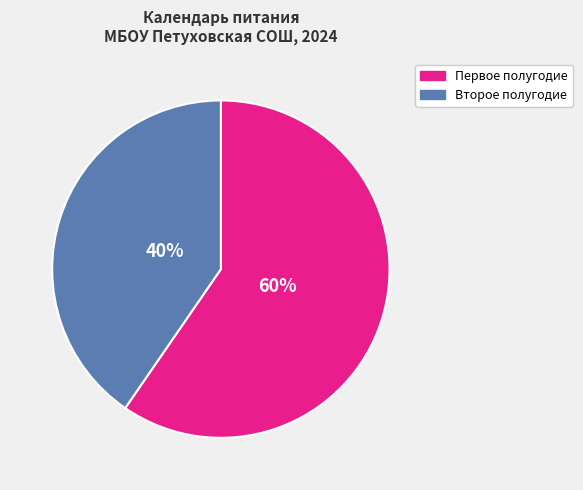

Does any single category account for the majority?

Yes